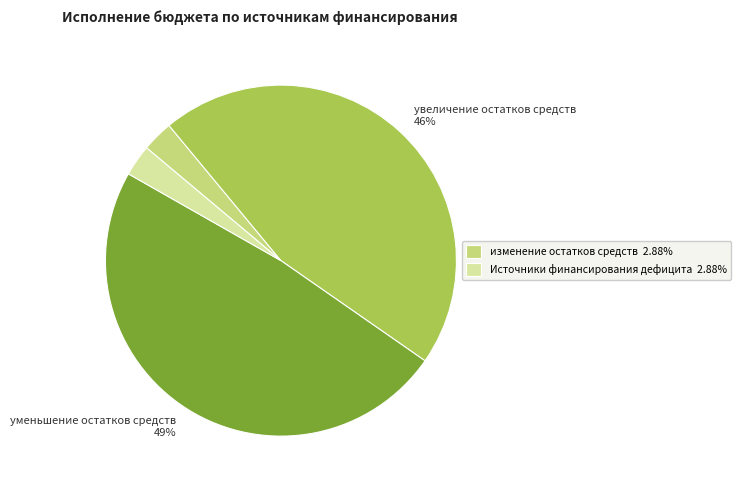

To the nearest percent, what is the average slice percentage?

25%